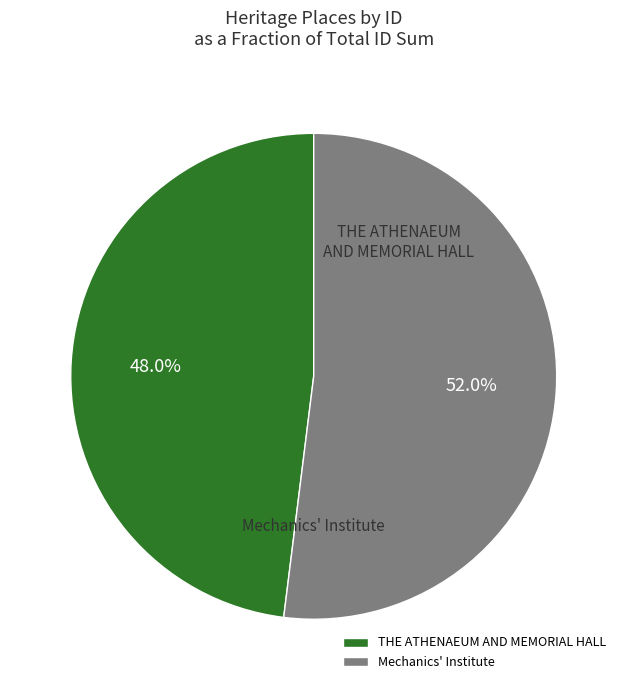

Combined, what portion of the pie is THE ATHENAEUM AND MEMORIAL HALL and Mechanics' Institute?

100.0%